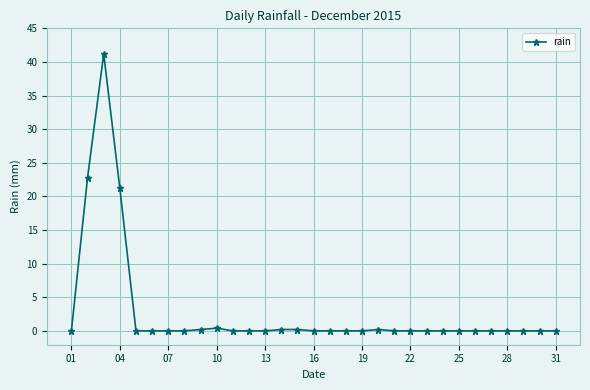

True or false: the data has more than 0 interior local peaks.

True